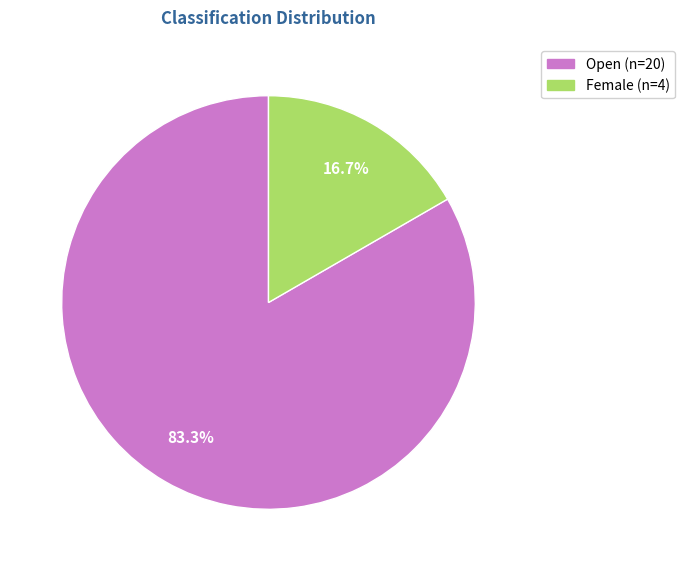

To the nearest percent, what is the difference between the largest and smallest slice percentages?

67%